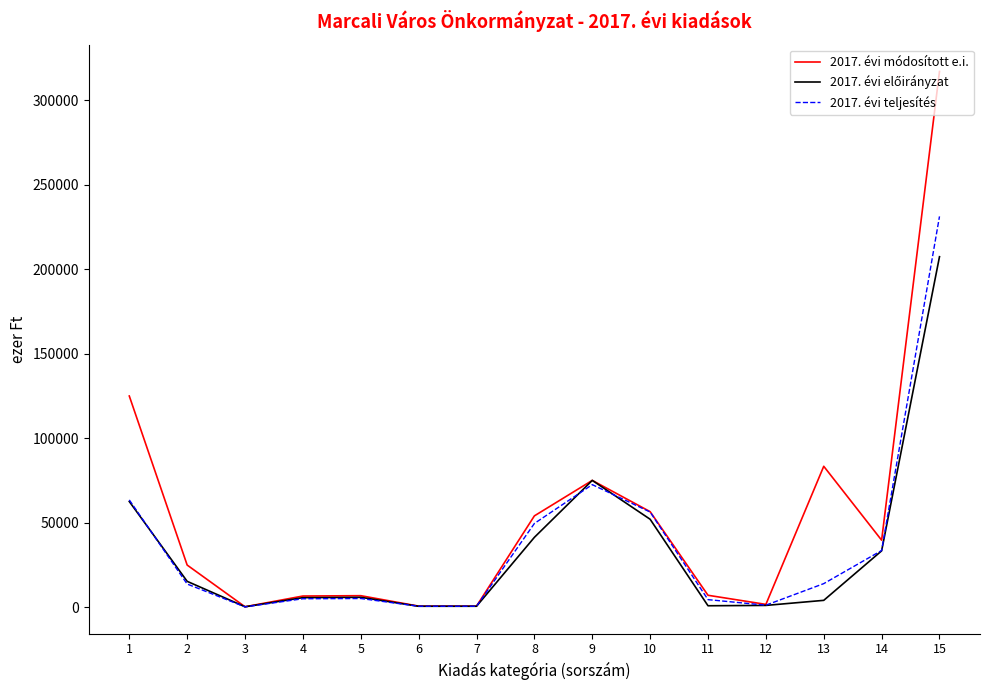

What is the greatest value displayed?

317067